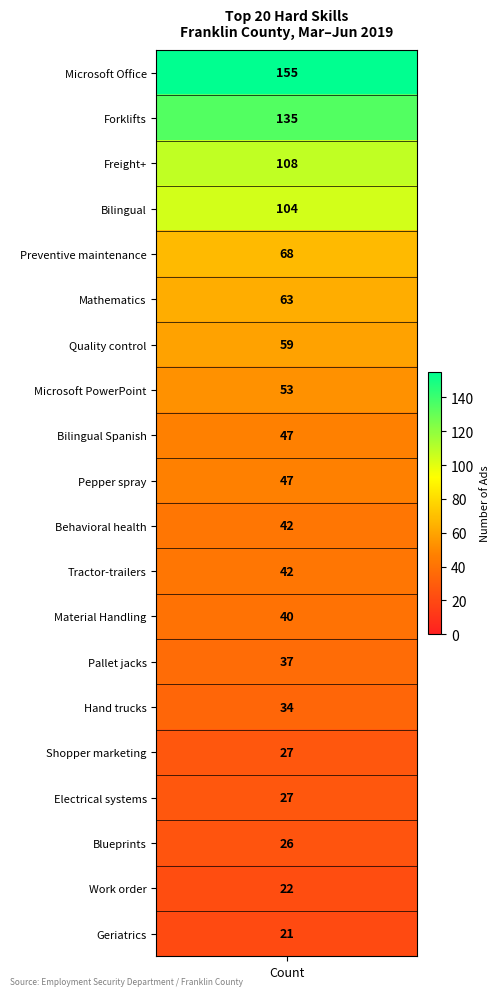

The chart shows a value of 35 at 17. True or false?

False